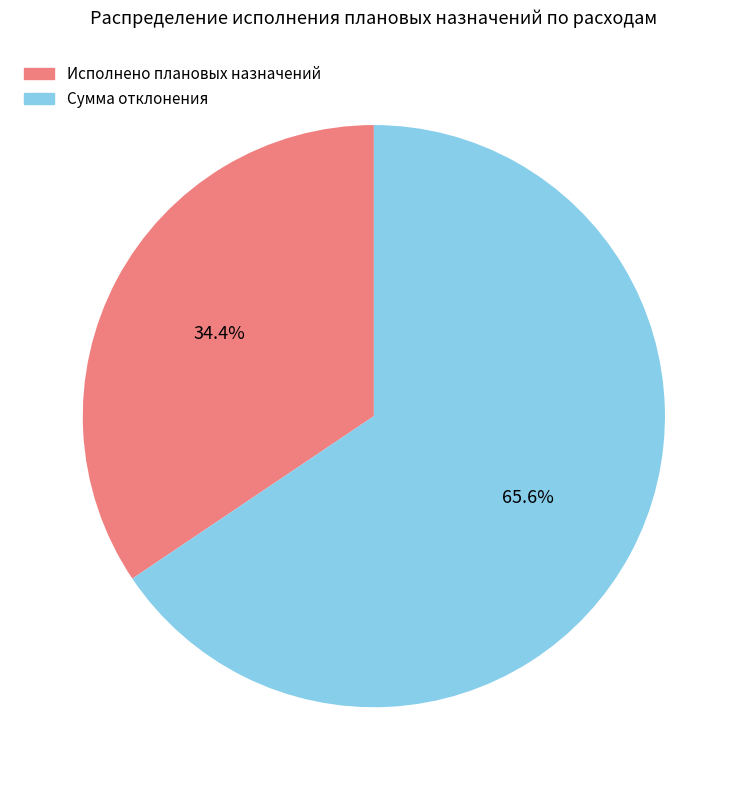

Is it true that Исполнено плановых назначений is 20% of the pie?

False